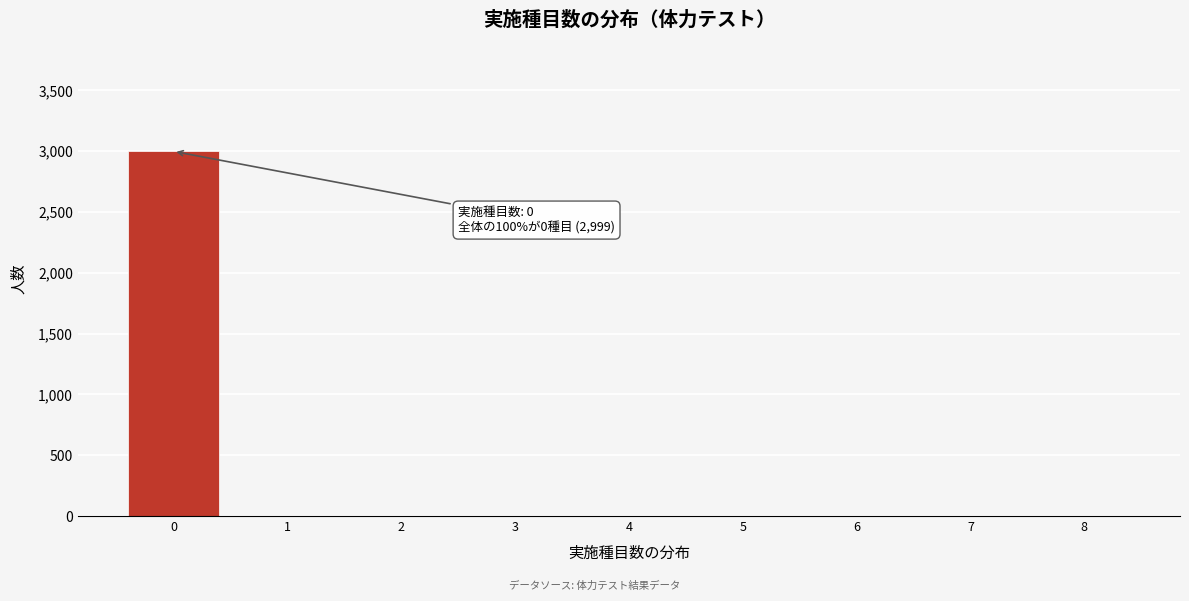

Reading right to left, extract all data points from this chart.

8=0	7=0	6=0	5=0	4=0	3=0	2=0	1=0	0=2999